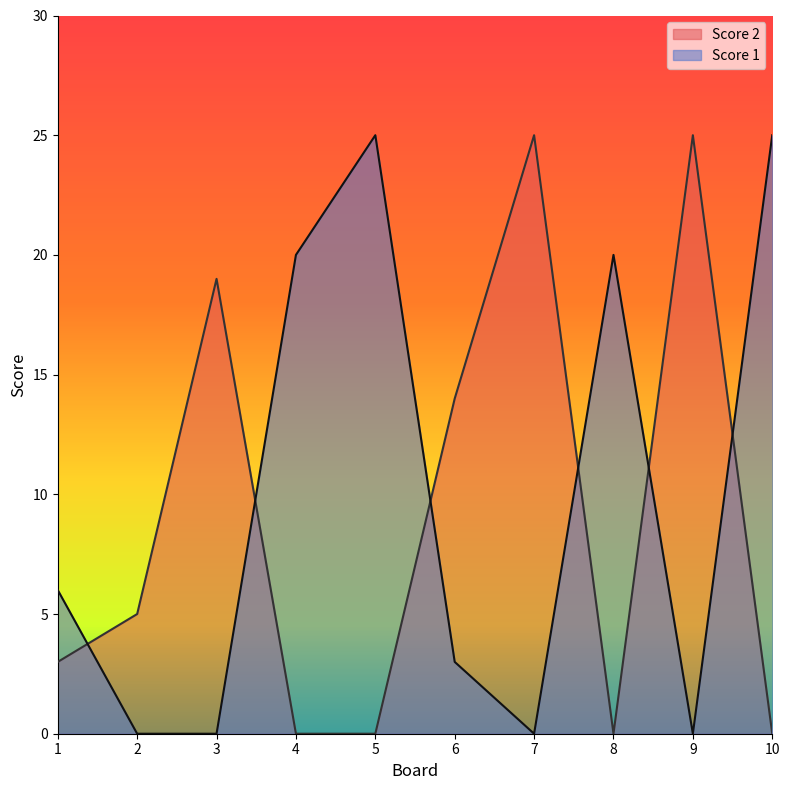

List the labels in order of Score 2 value, smallest first.

4, 5, 8, 10, 1, 2, 6, 3, 7, 9